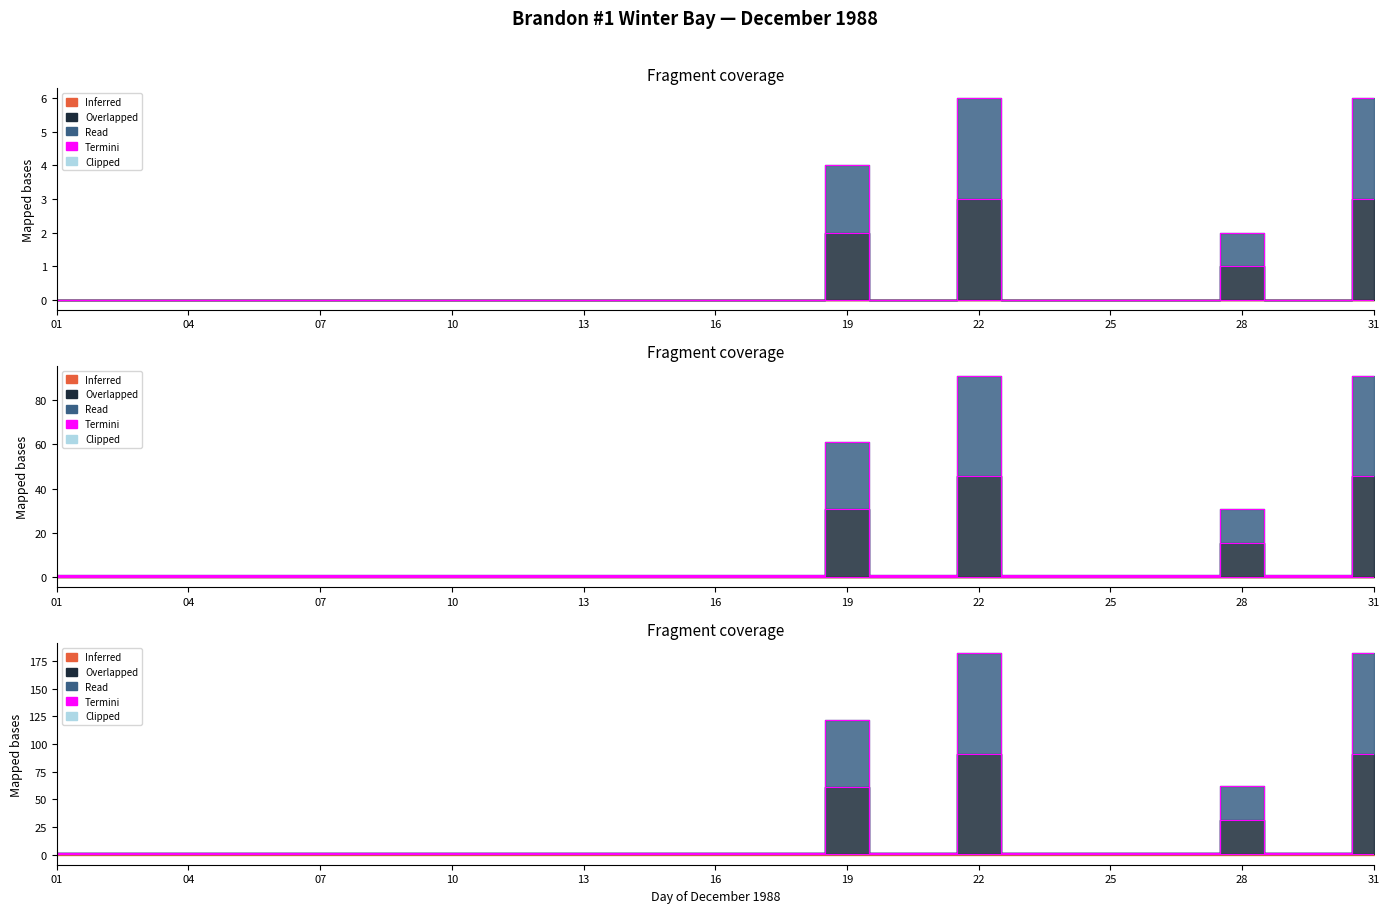

True or false: Total Precip (mm) and Total Snow (cm) cross at least once.

False